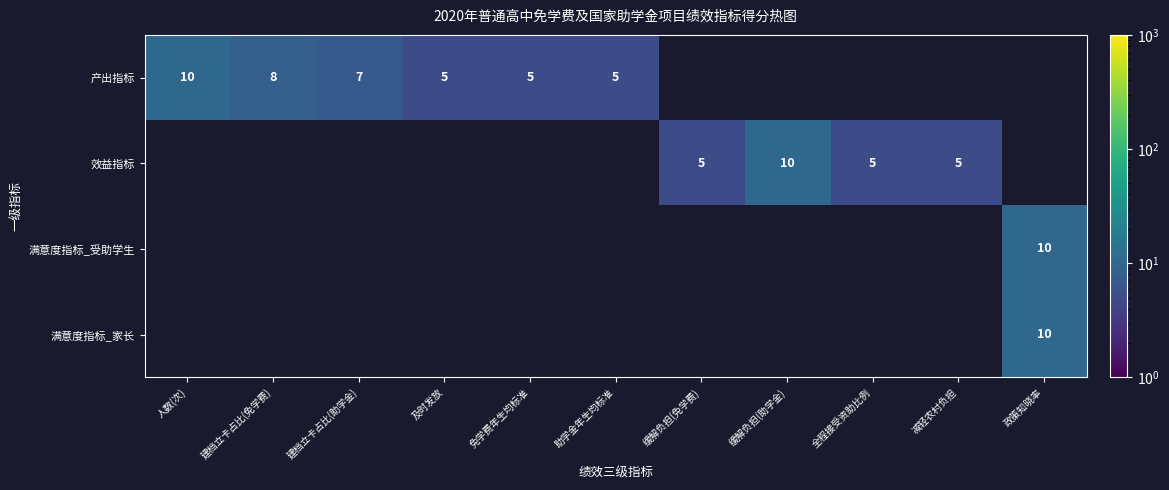

Is it true that 产出指标 equals 2 at 助学金年生均标准?

False